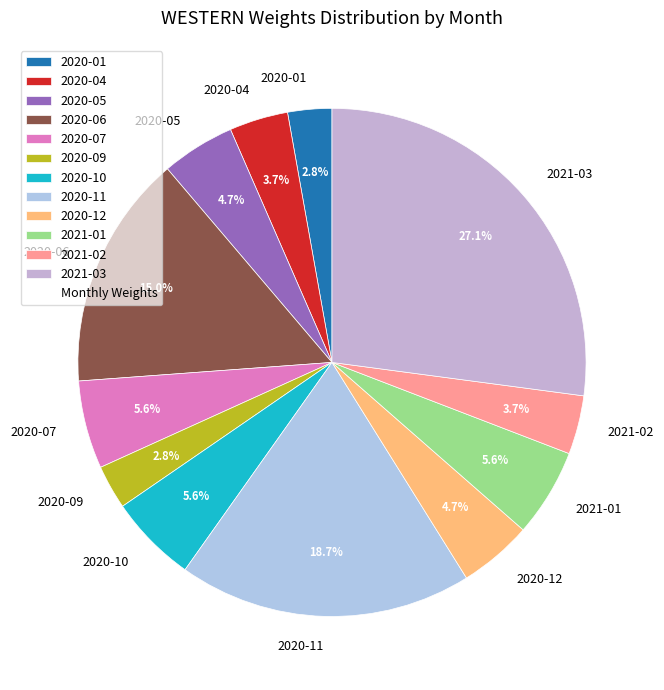

Does 2020-11 account for over 50% of the chart?

No